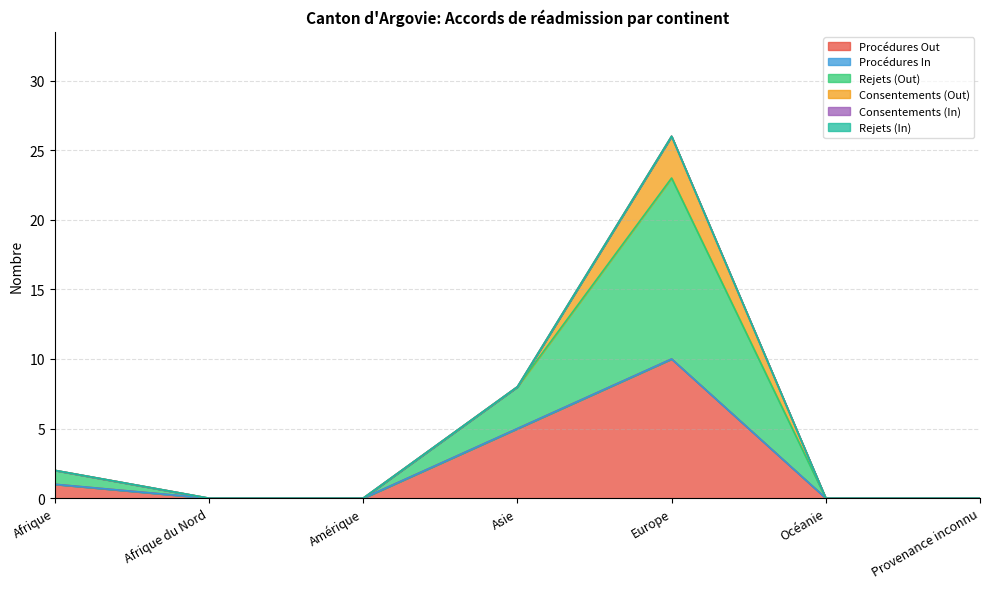

What is the label of the 2nd point from the right?

Océanie